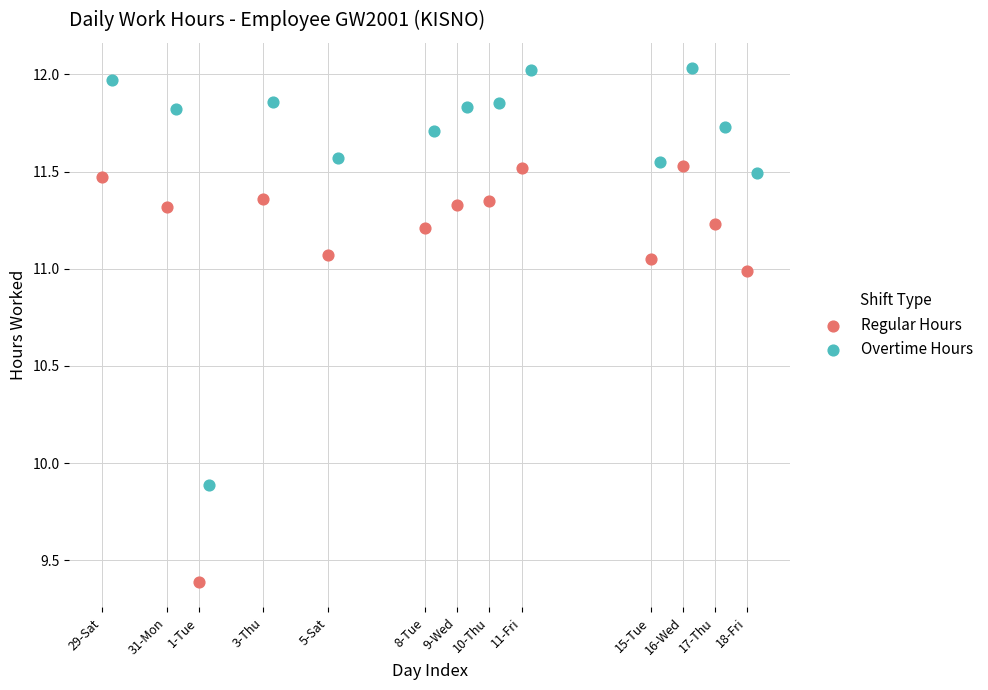

Which series contains the highest Y value?

Overtime Hours